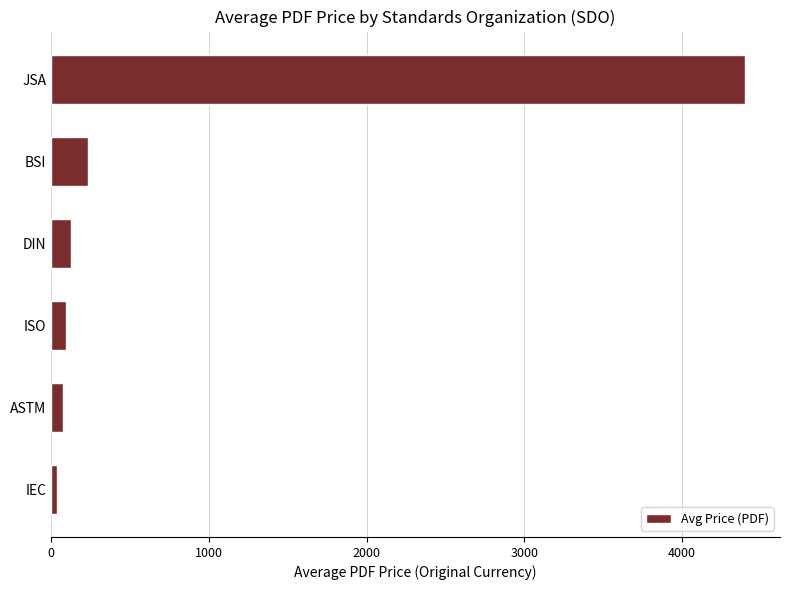

Which has a higher value, JSA or ISO?

JSA